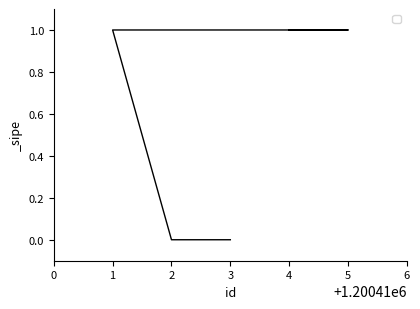

At which category does the chart reach its peak across all series?

1